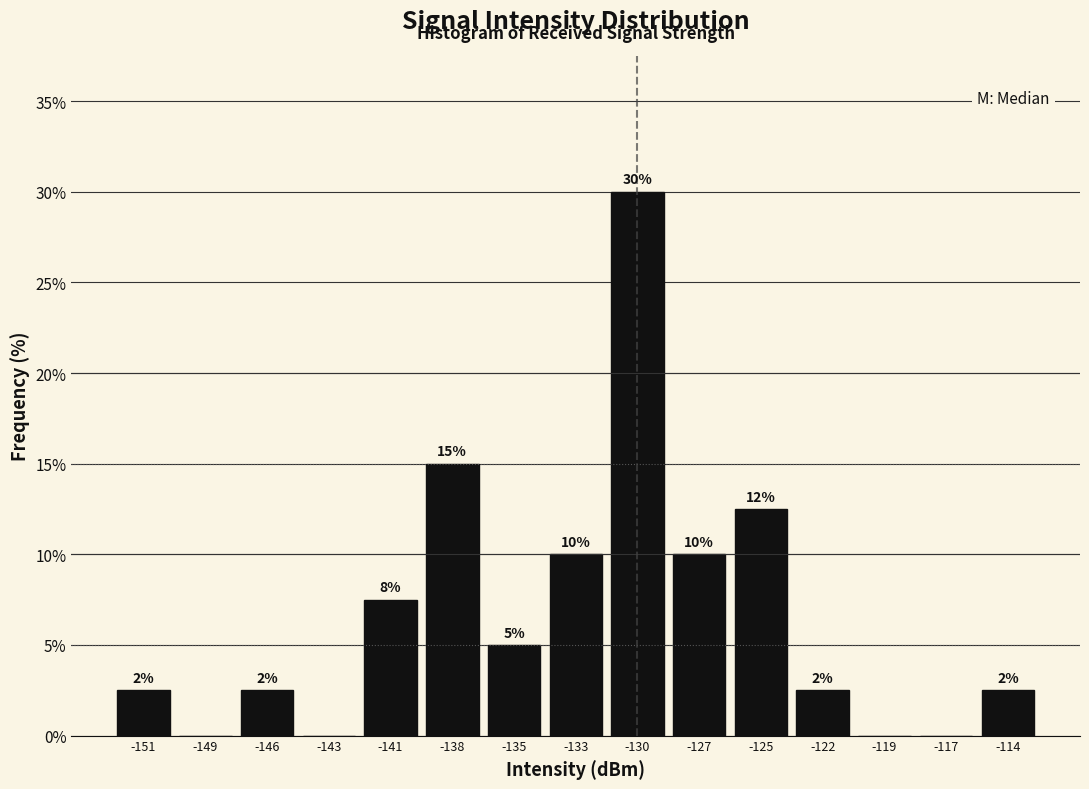

Are the bars horizontal?

No